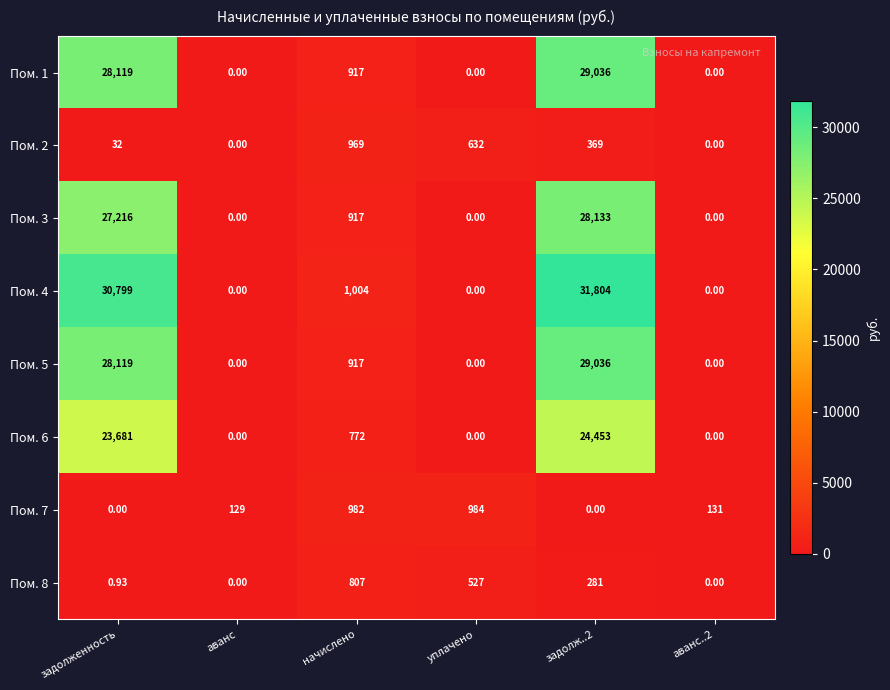

How many values in Пом. 7 are above zero?

4